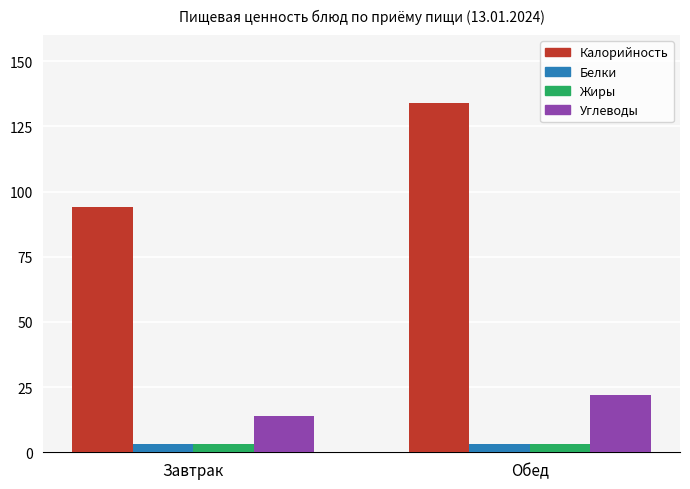

Is the value of Калорийность at Обед greater than the value of Жиры at Обед?

Yes